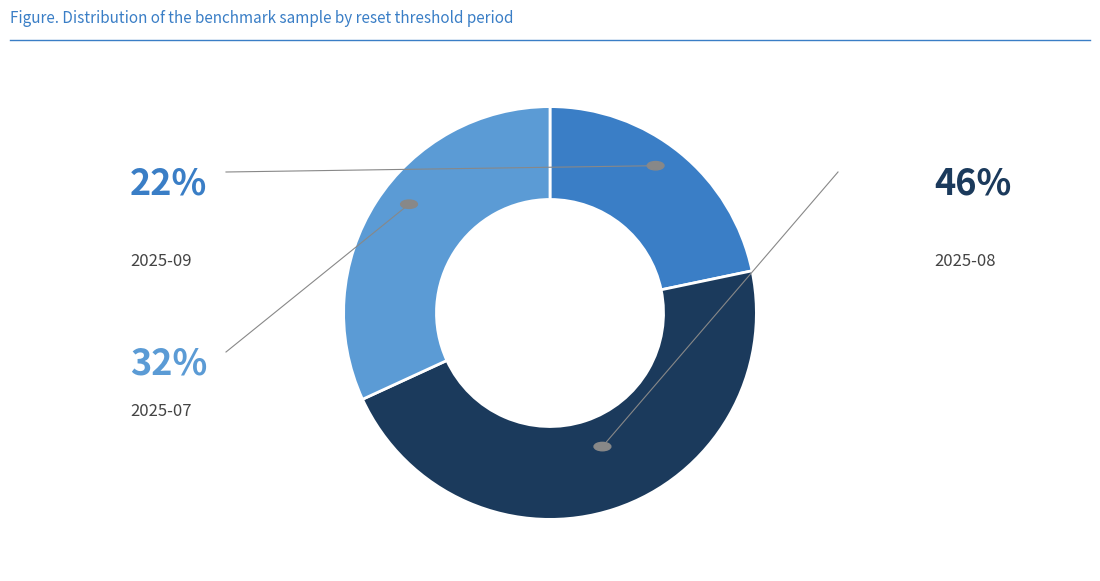

Is there a majority slice in this chart?

No